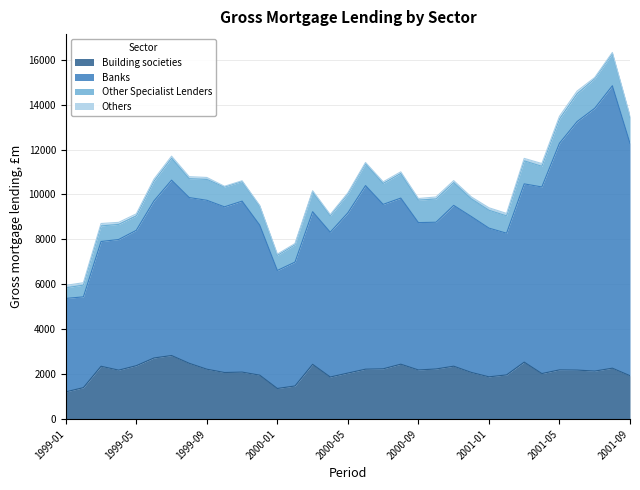

True or false: Banks and Building societies intersect in this chart.

False